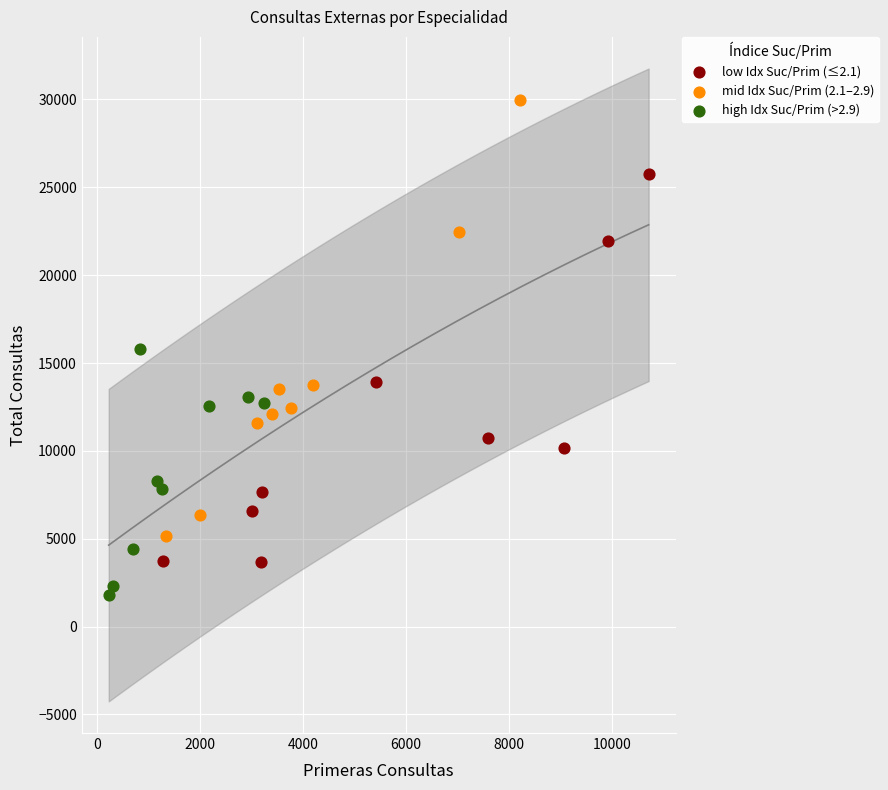

Which series reaches the minimum Y coordinate?

high Idx Suc/Prim (>2.9)